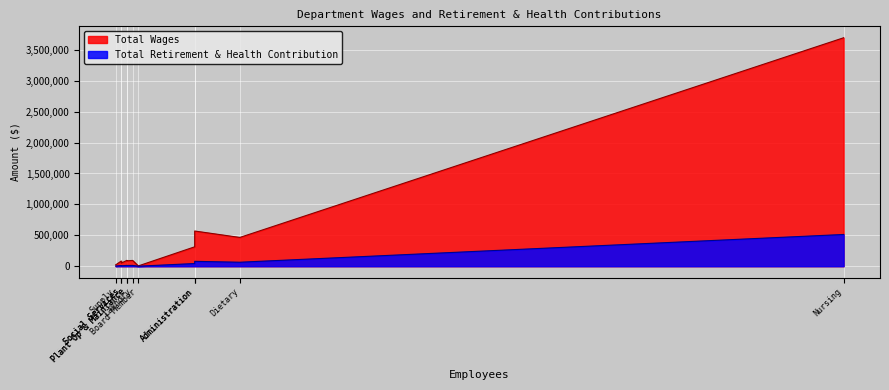

The value of Total Retirement & Health Contribution at Supply is 3115. True or false?

True